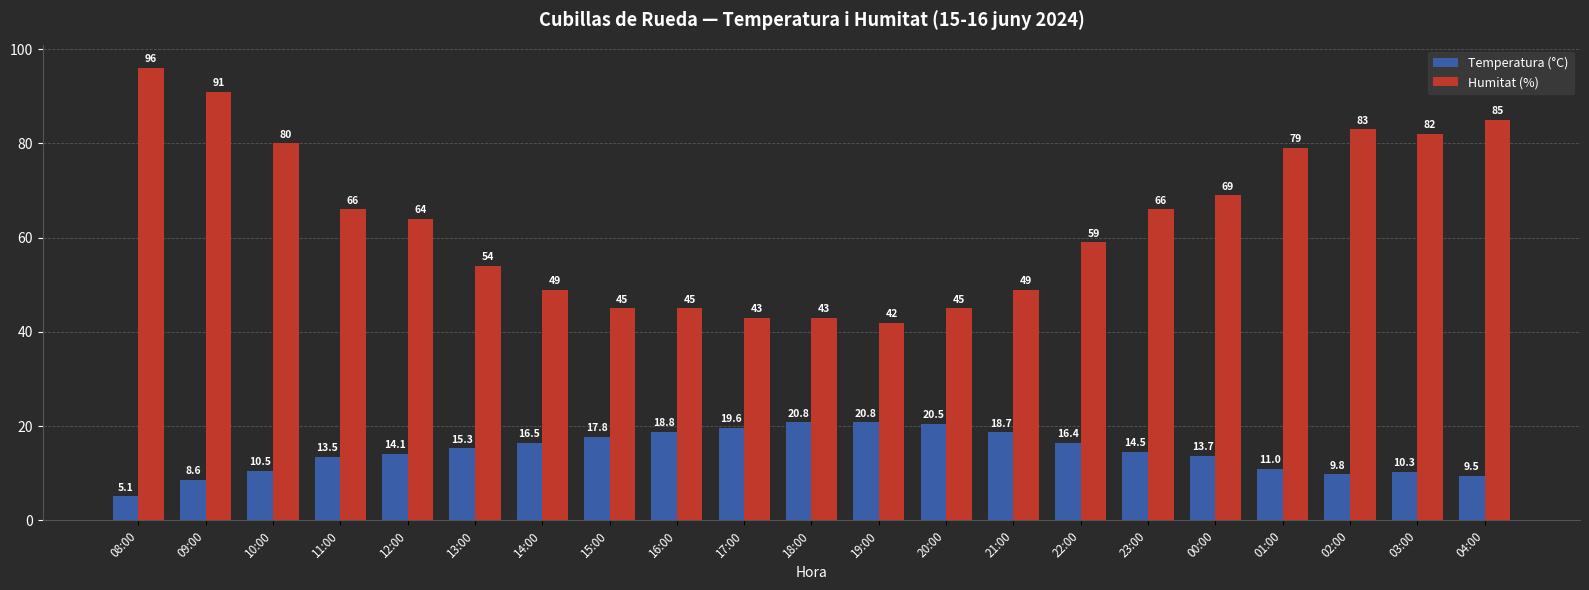

What is the value of the Temperatura (°C) bar at the 3rd from the left?

10.5